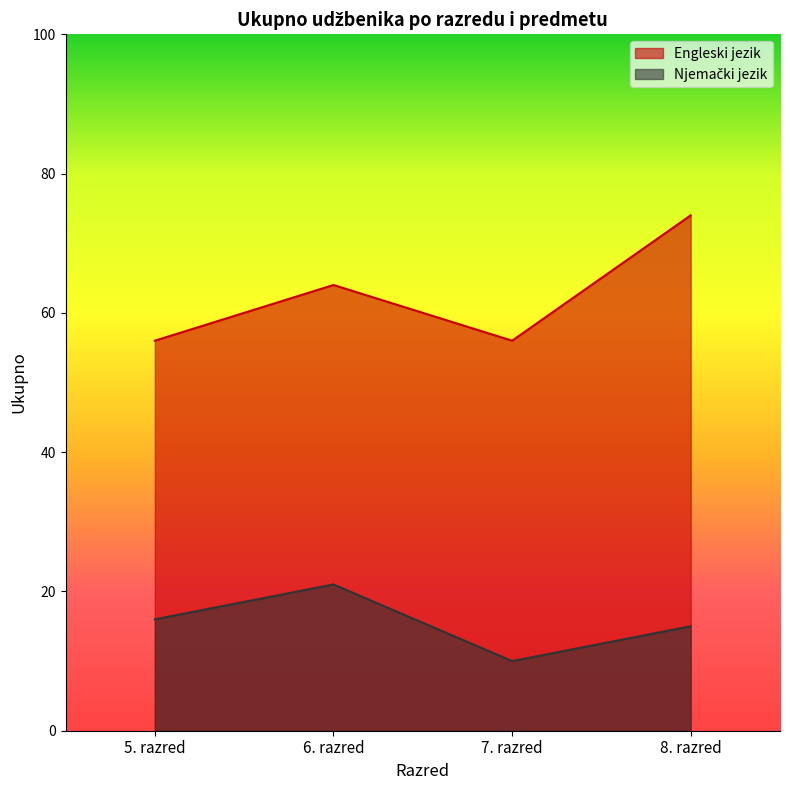

How many lines are shown in the chart?

2